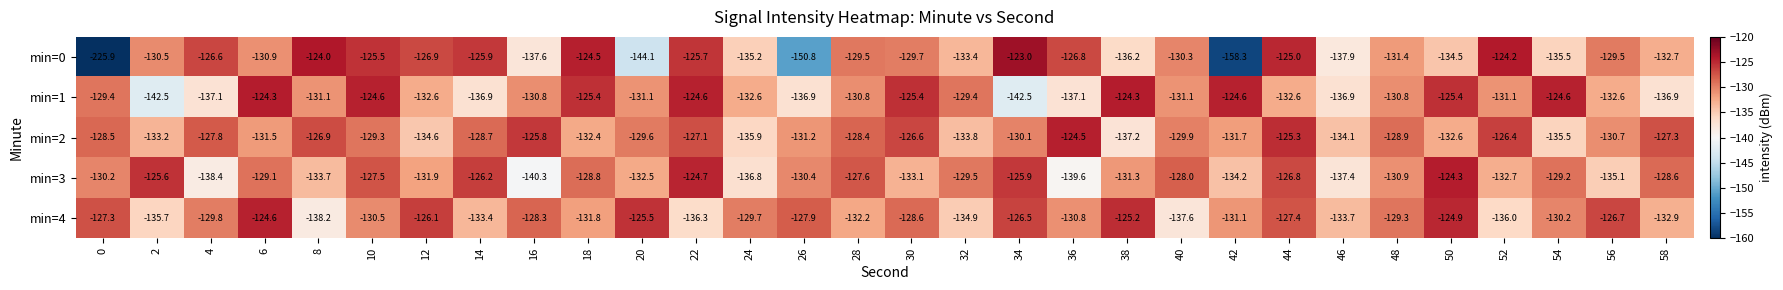

True or false: min=2 has a value of -58.2 at 56.

False